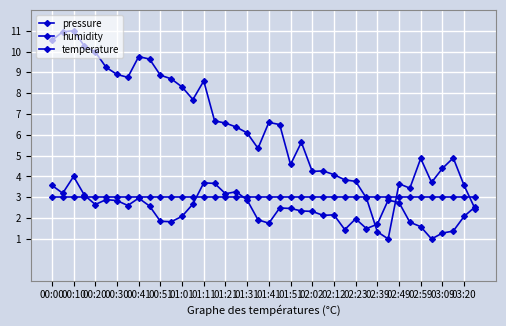

Rank the series by their maximum value, from lowest to highest.

humidity, temperature, pressure